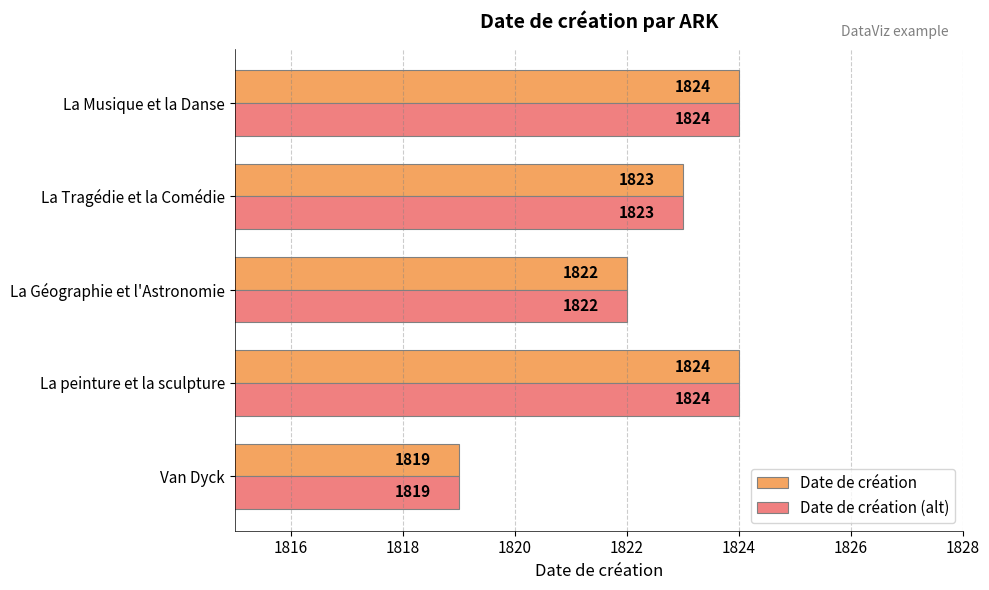

What are all the series names shown in the legend?

Date de création, Date de création (alt)